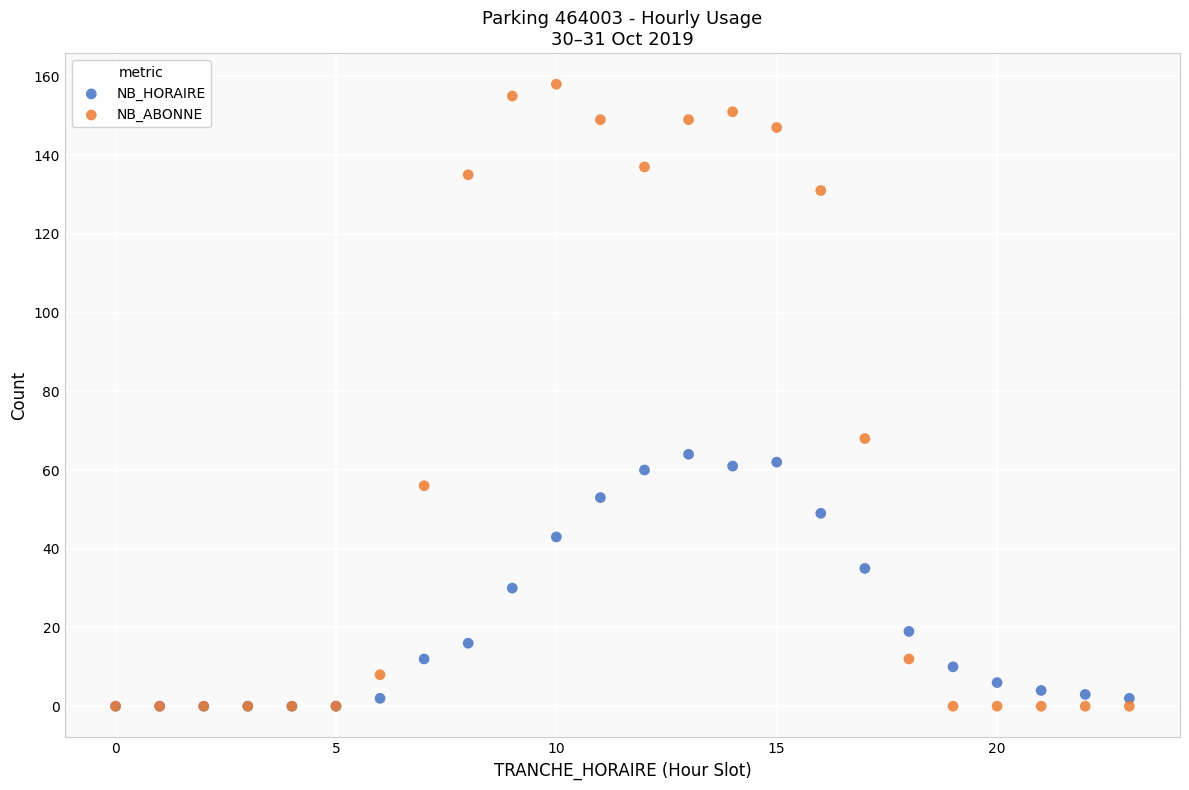

What are all the series names shown in the legend?

NB_HORAIRE, NB_ABONNE